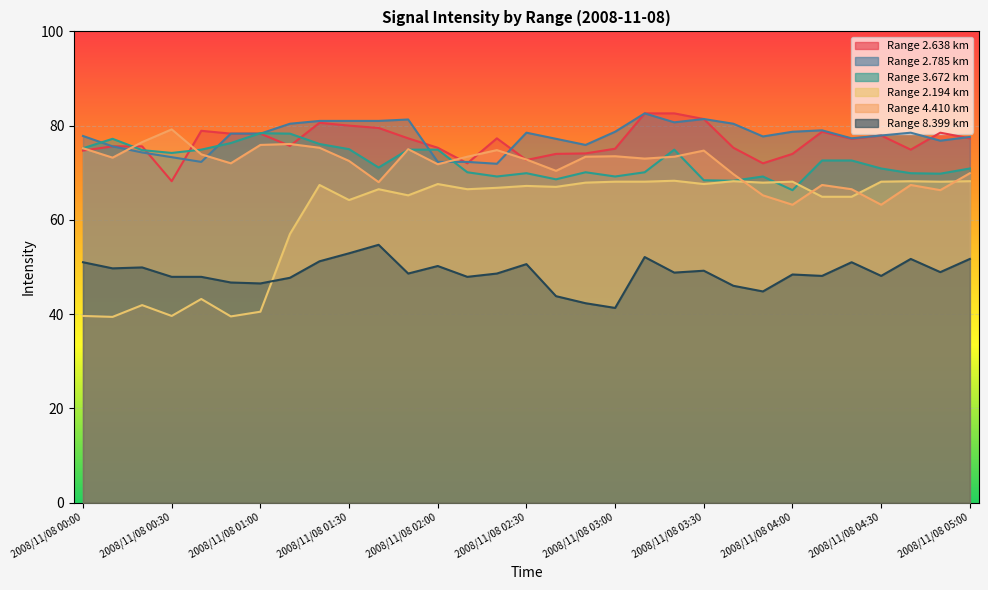

Which category has the highest value in the 3.672 series?

2008/11/08 01:00